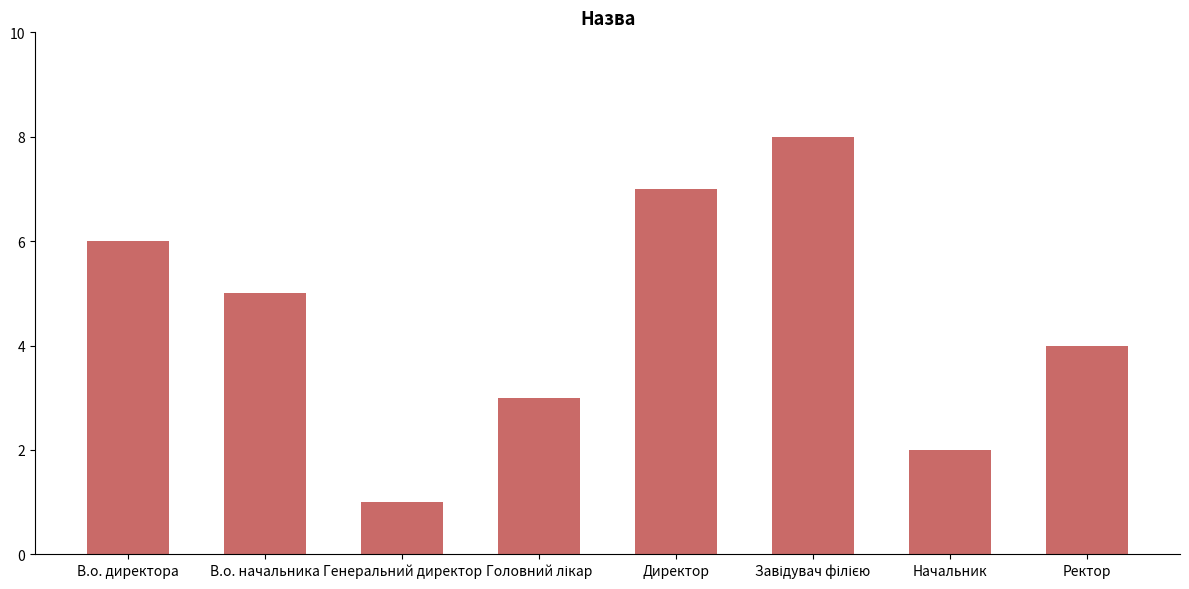

What is the sum of all values?

36